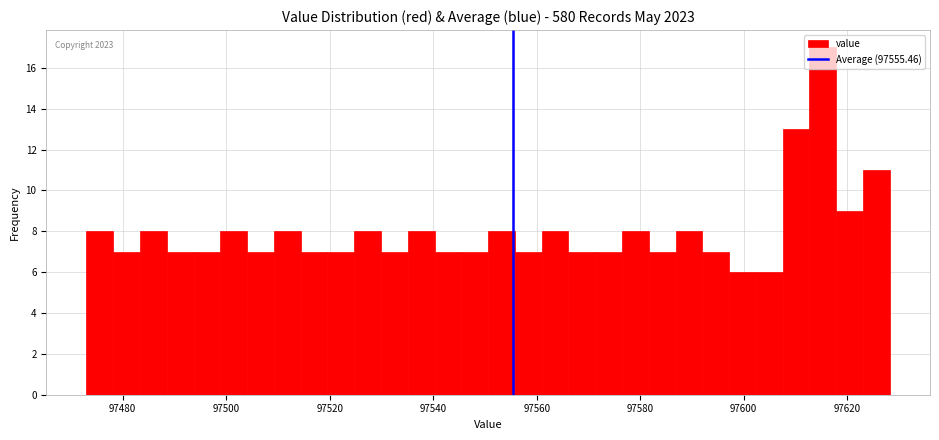

Around what value on the x-axis is the tallest bar? Give the approximate position of its centre, as read against the axis.

97616